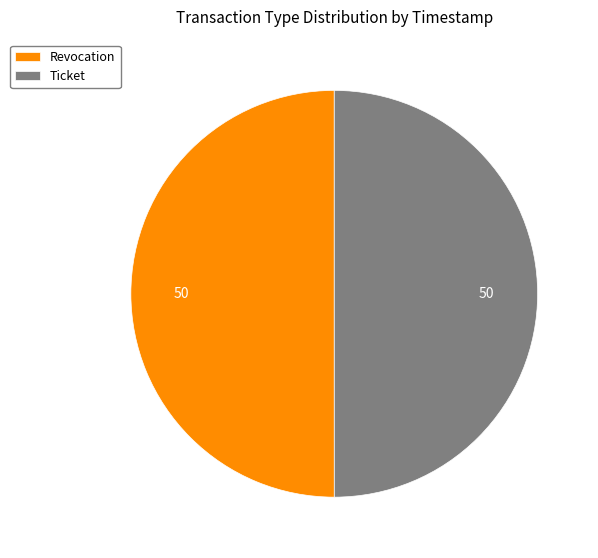

What is the ratio of the value at Ticket to the value at Revocation?

1.0